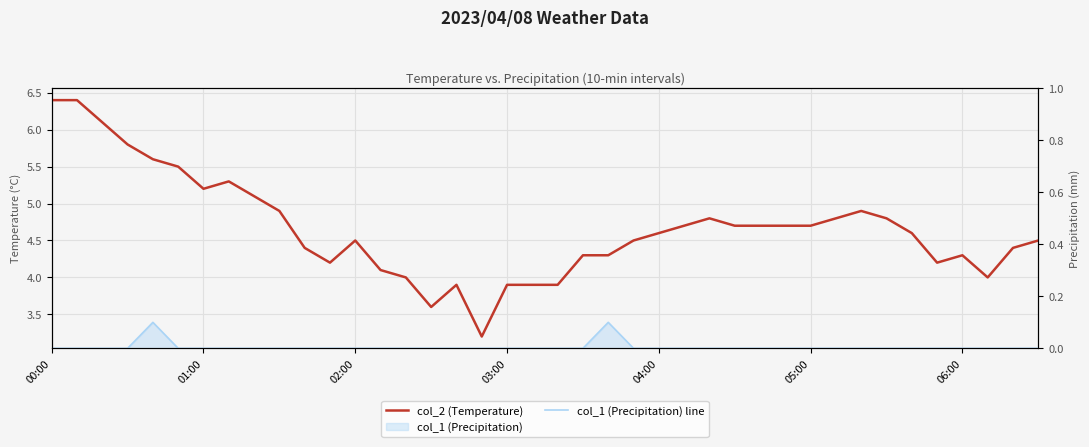

Between 14 and 23, which series saw the biggest shift?

col_2 (Temperature)